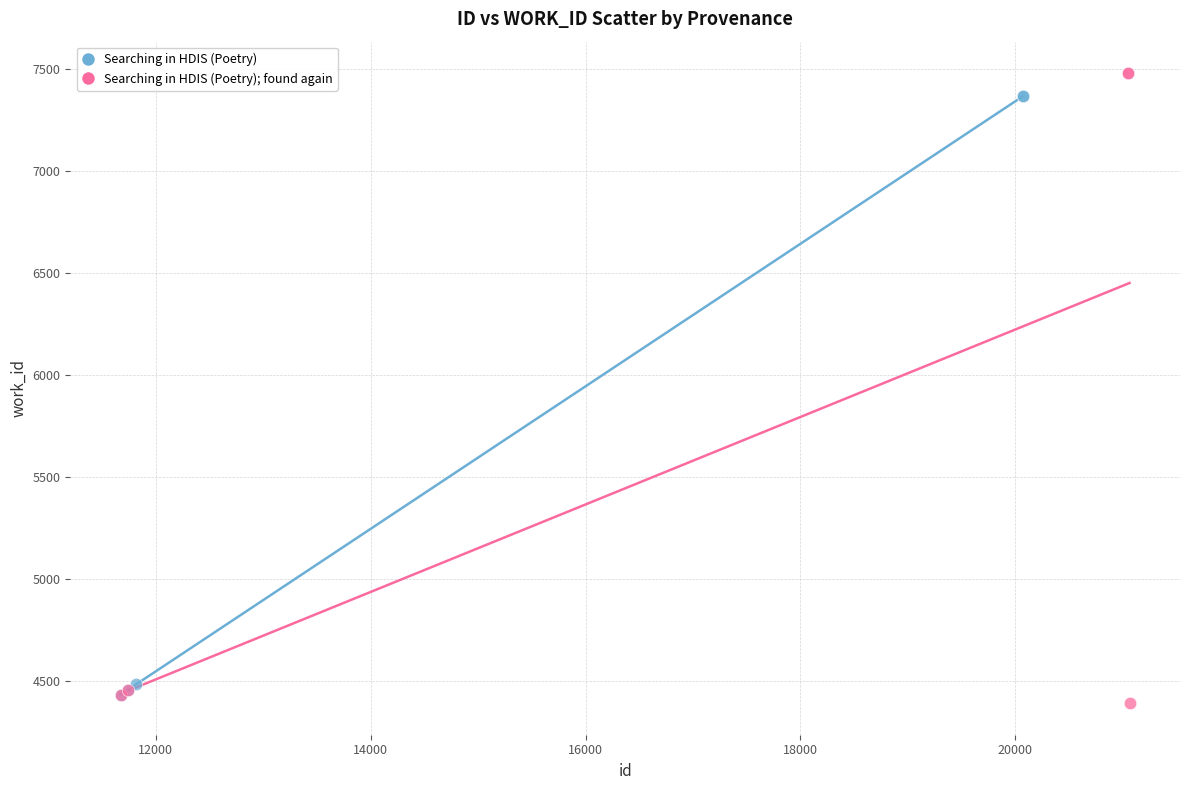

What are all the series names shown in the legend?

Searching in HDIS (Poetry), Searching in HDIS (Poetry); found again